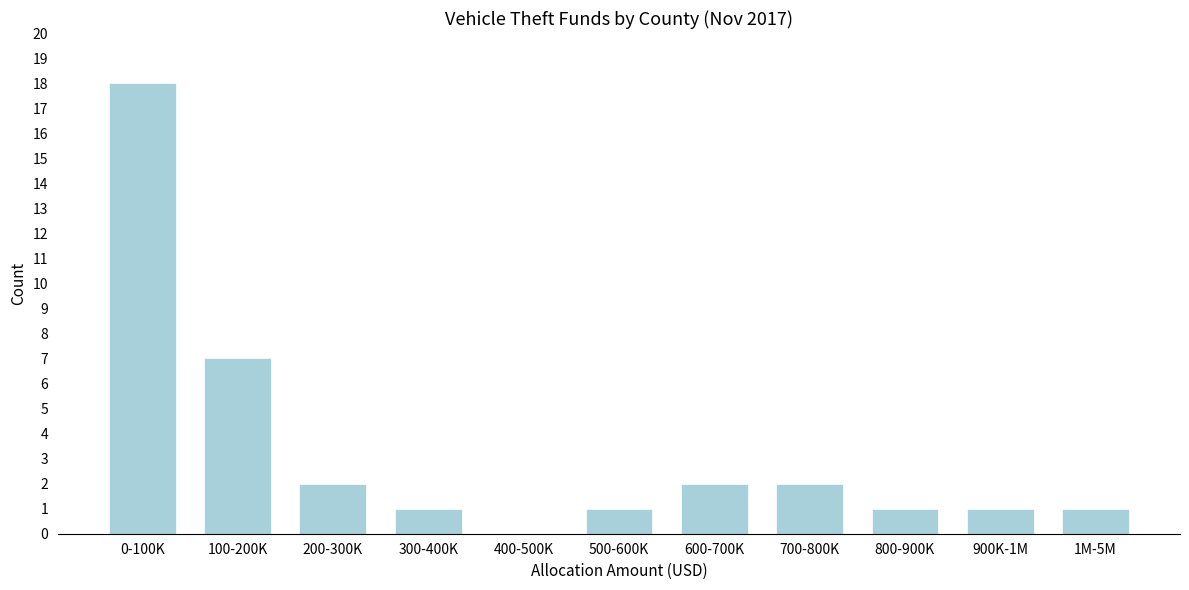

Reading left to right, extract all data points from this chart.

0-100K=18	100-200K=7	200-300K=2	300-400K=1	400-500K=0	500-600K=1	600-700K=2	700-800K=2	800-900K=1	900K-1M=1	1M-5M=1